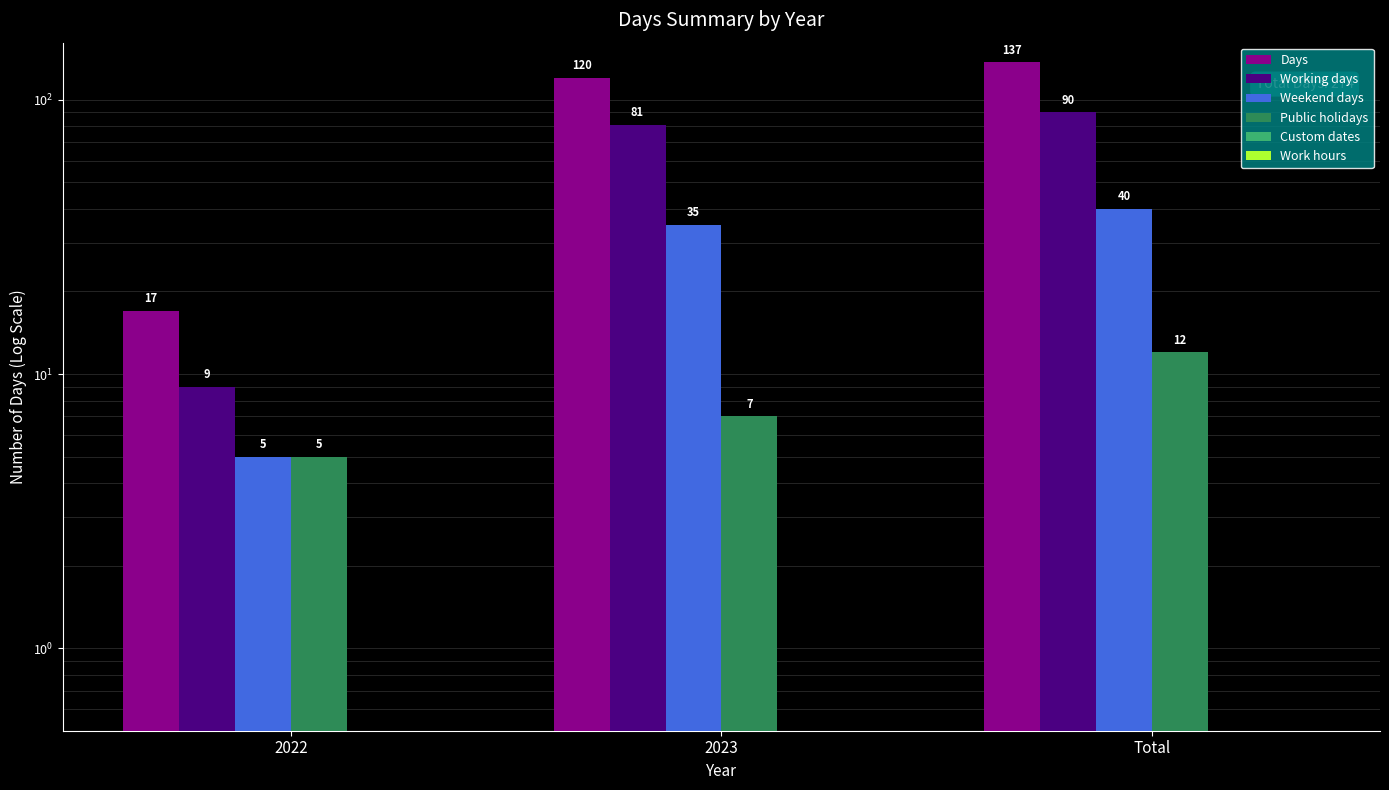

Between 2022 and 2023, which series saw the biggest shift?

Days